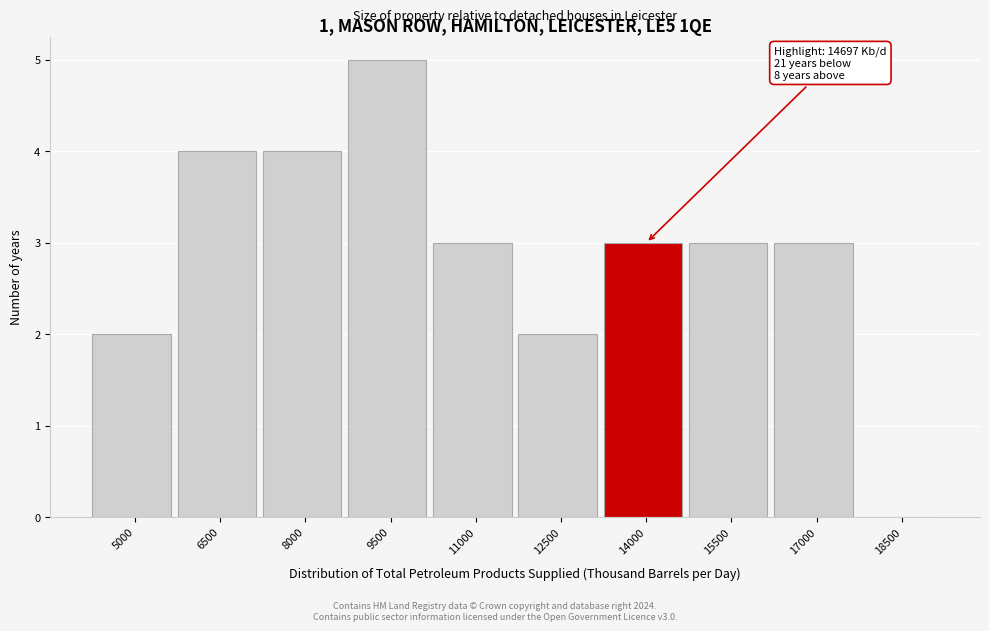

Reading left to right, list all the values displayed in this chart.

5000=2	6500=4	8000=4	9500=5	11000=3	12500=2	14000=3	15500=3	17000=3	18500=0